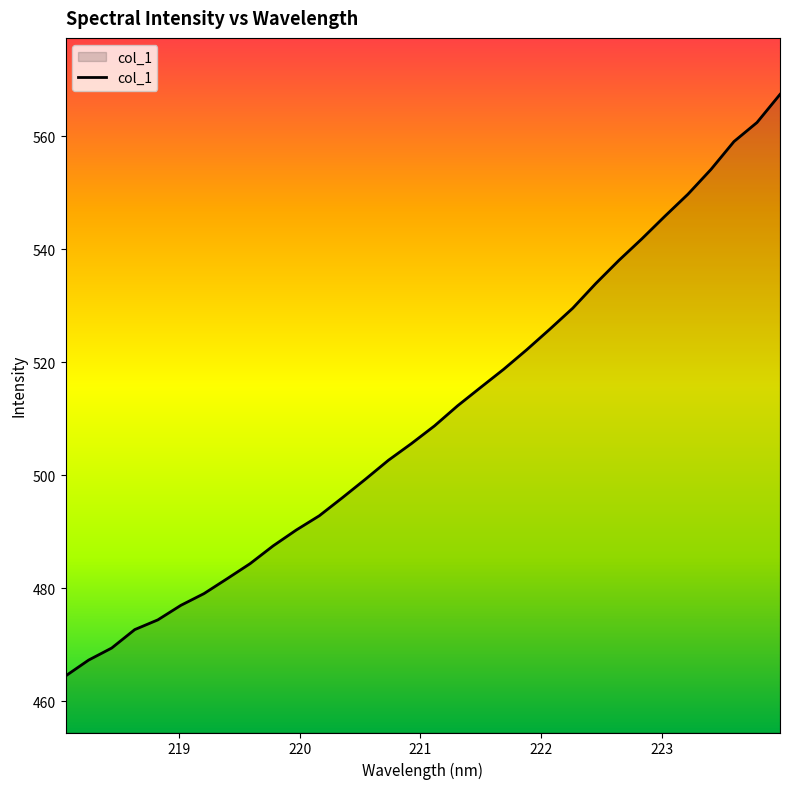

What is the difference between the maximum and minimum values?

102.9